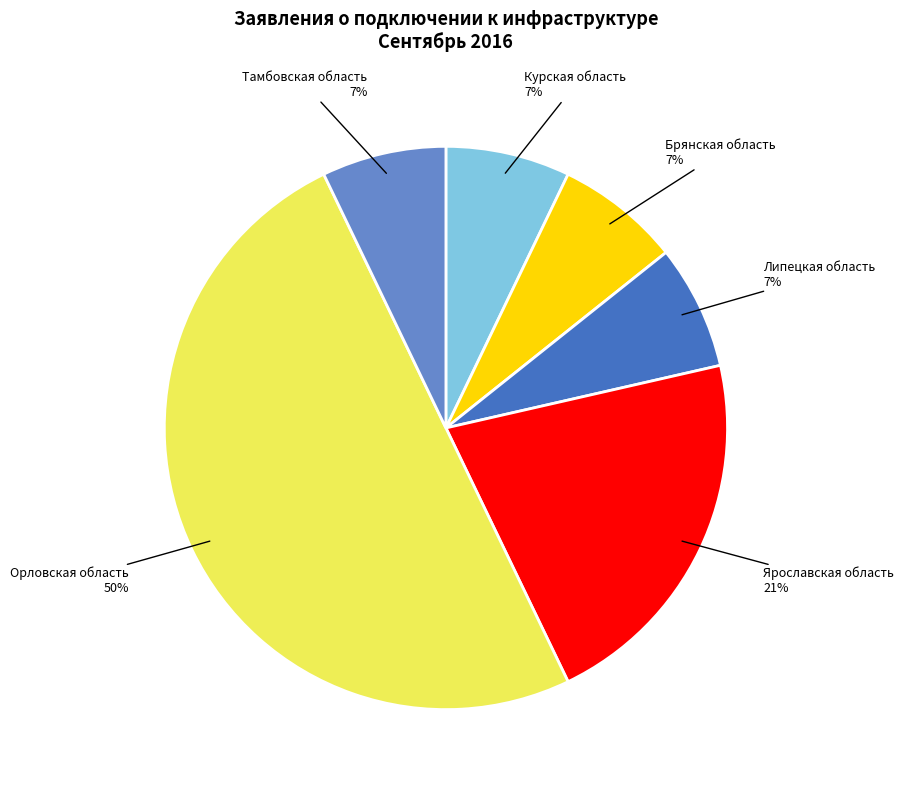

To the nearest percent, what is the average slice percentage?

17%